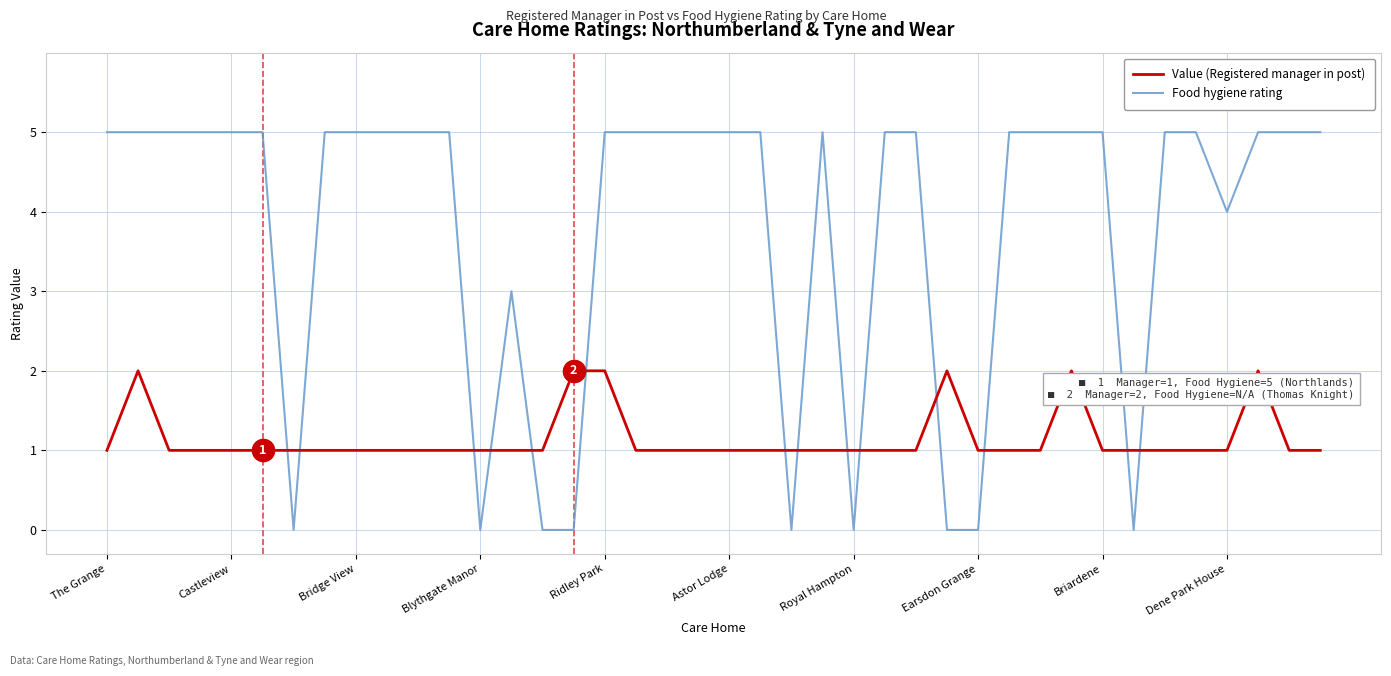

True or false: Food hygiene rating and Value (Registered manager in post) intersect in this chart.

True